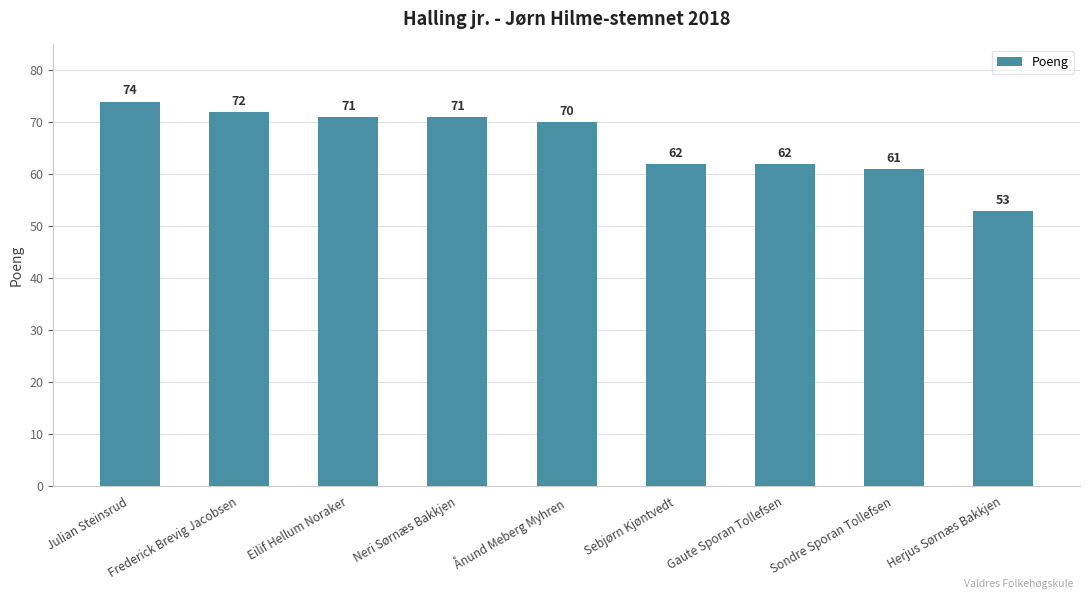

What is the label of the 4th bar from the left?

Neri Sørnæs Bakkjen